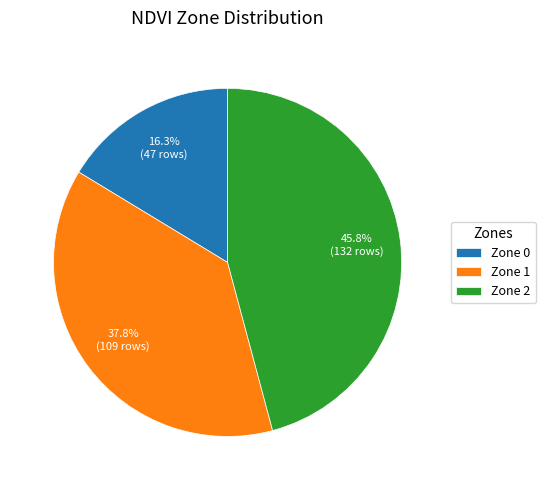

What percentage is NOT represented by Zone 2?

54.2%